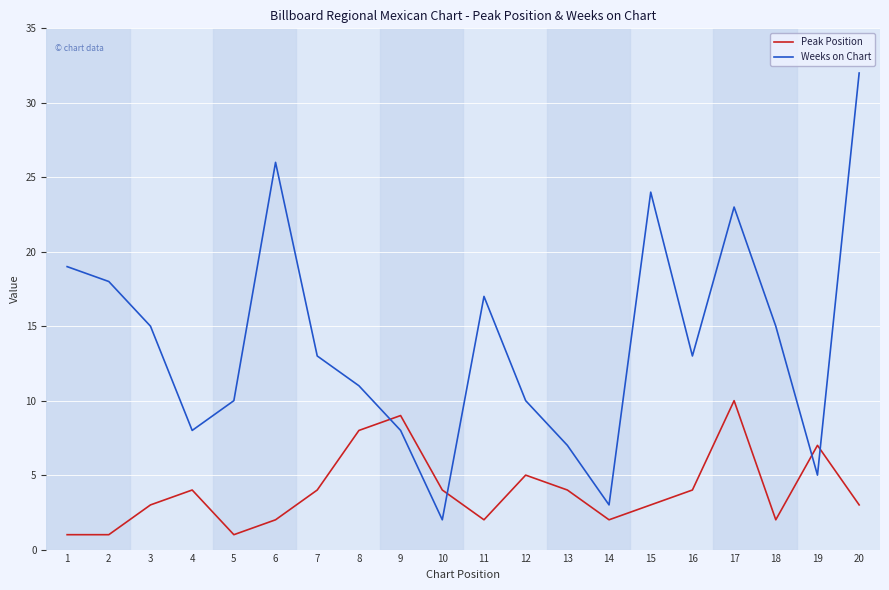

Between 3 and 19, which series saw the biggest shift?

Weeks on Chart